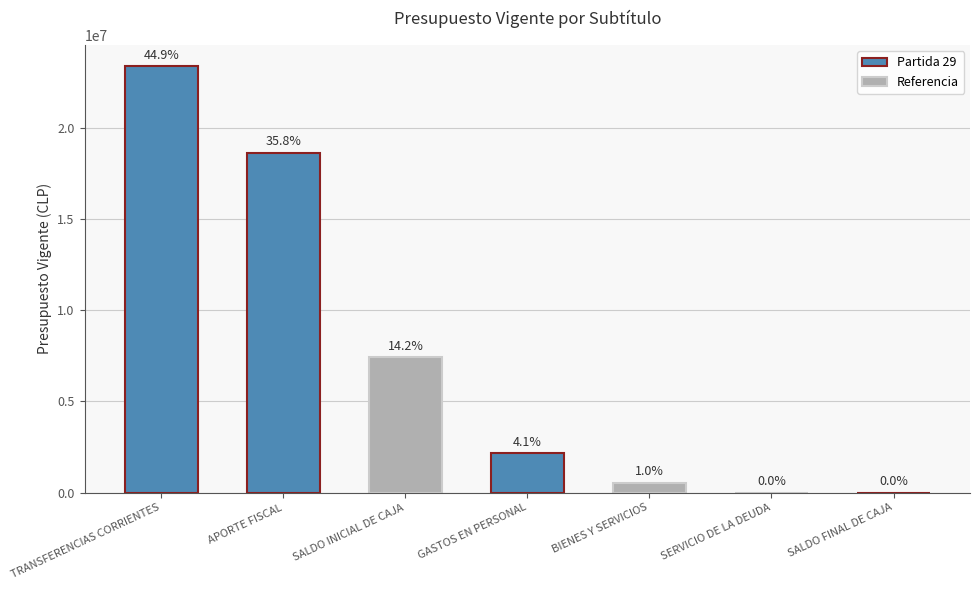

What is the greatest value displayed?

23388974